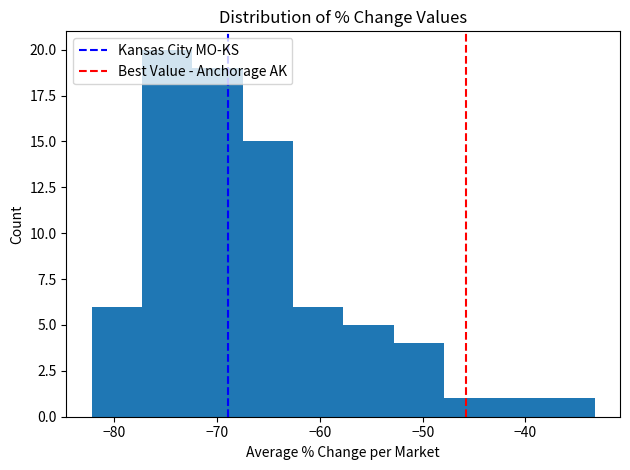

Reading left to right, transcribe this chart: for each bar, give the range it covers on the x-axis and its height. Neither the bar edges nor the heights are printed on the chart, so give them approximately, as read against the axes.

-82 to -77: 6
-77 to -72: 20
-72 to -68: 19
-68 to -63: 15
-63 to -58: 6
-58 to -53: 5
-53 to -48: 4
-48 to -43: 1
-43 to -38: 1
-38 to -33: 1